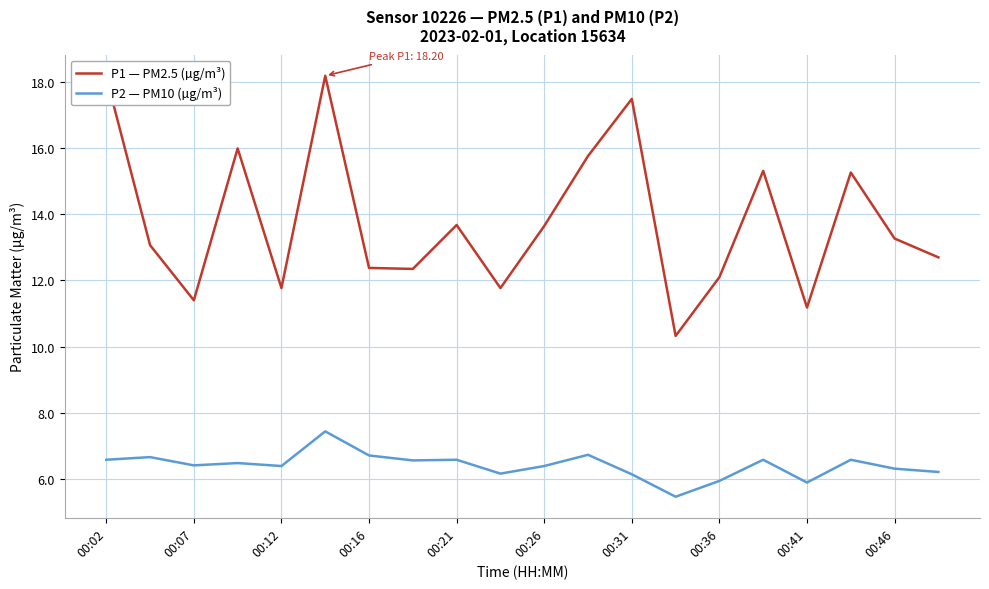

Which series has the largest range (max minus min)?

P1 — PM2.5 (µg/m³)